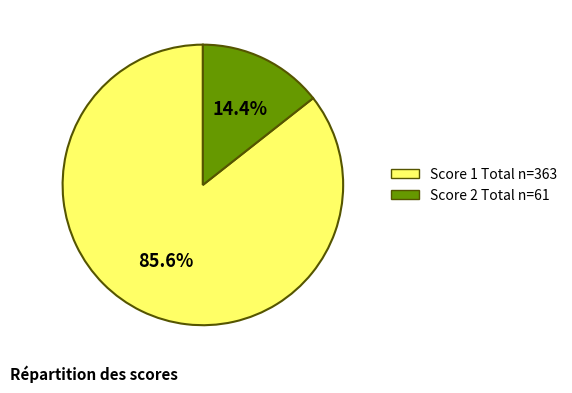

How many slices are in this pie chart?

2